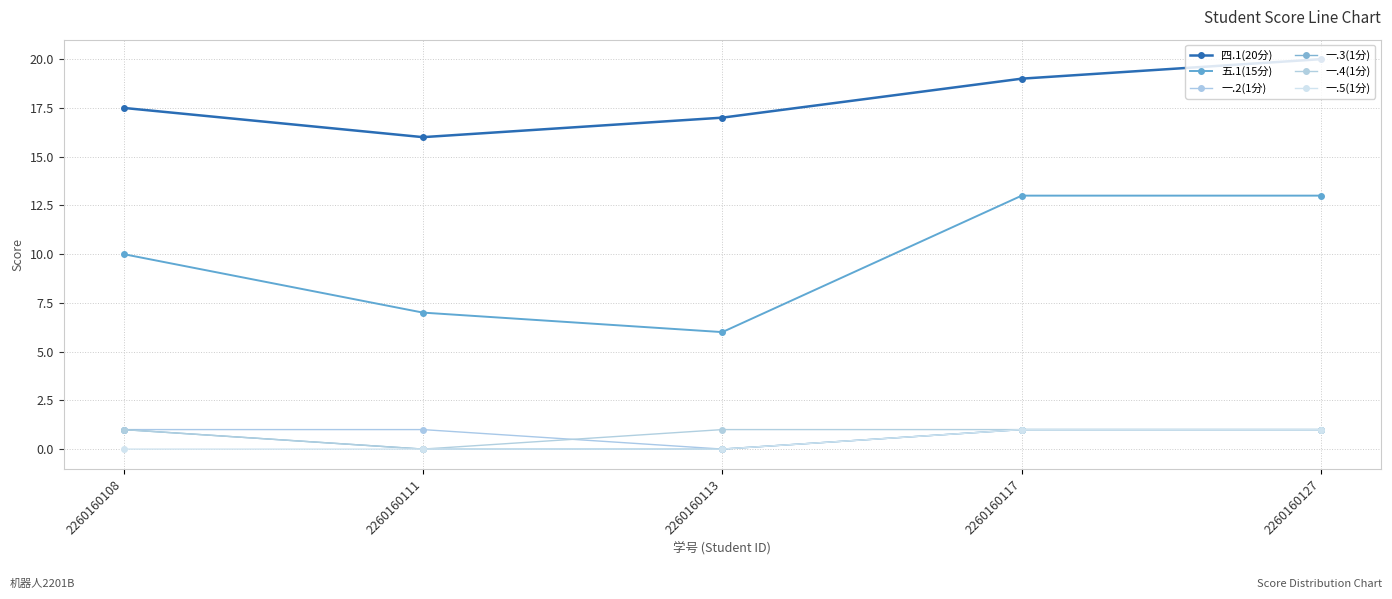

Which series has the largest total across all categories?

四.1(20分)